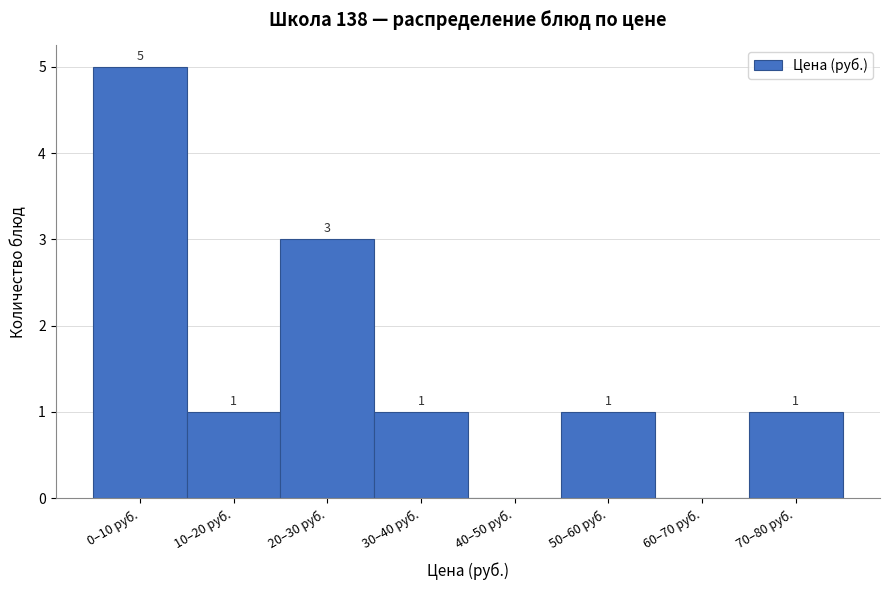

Reading left to right, extract all data points from this chart.

0–10 руб.=5	10–20 руб.=1	20–30 руб.=3	30–40 руб.=1	40–50 руб.=0	50–60 руб.=1	60–70 руб.=0	70–80 руб.=1